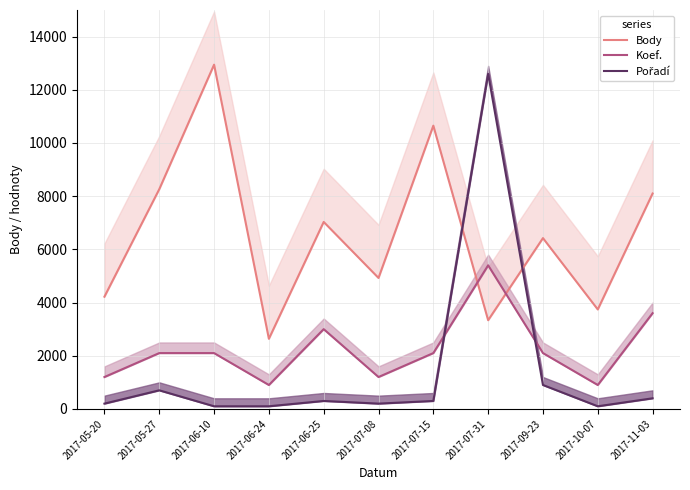

What is the maximum value shown in the chart?

12944